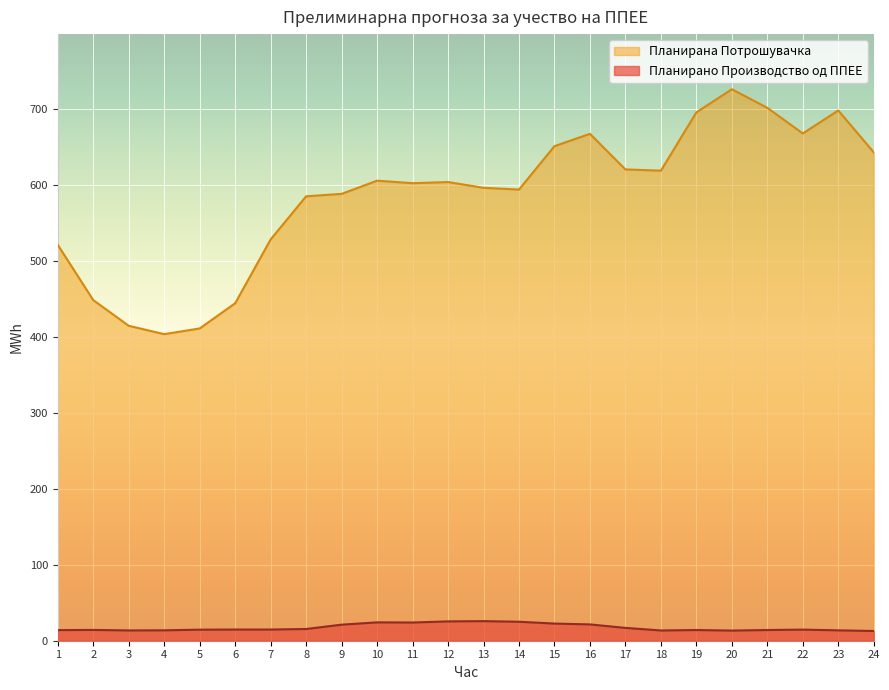

What is the value of the Планирана Потрошувачка point at the 7th from the left?

528.7